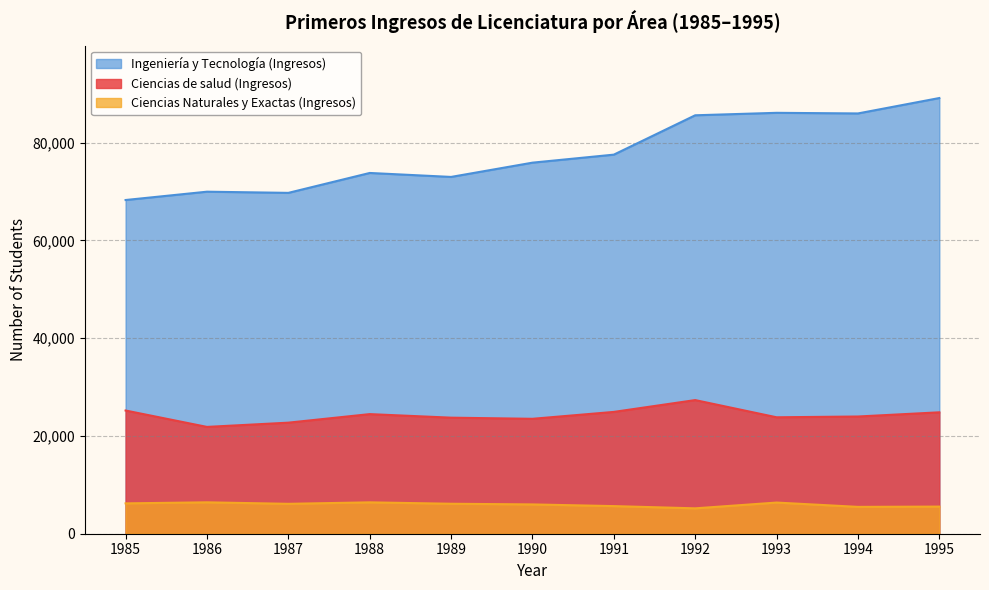

How many interior local valleys does the Ciencias de salud (Ingresos) series have?

3